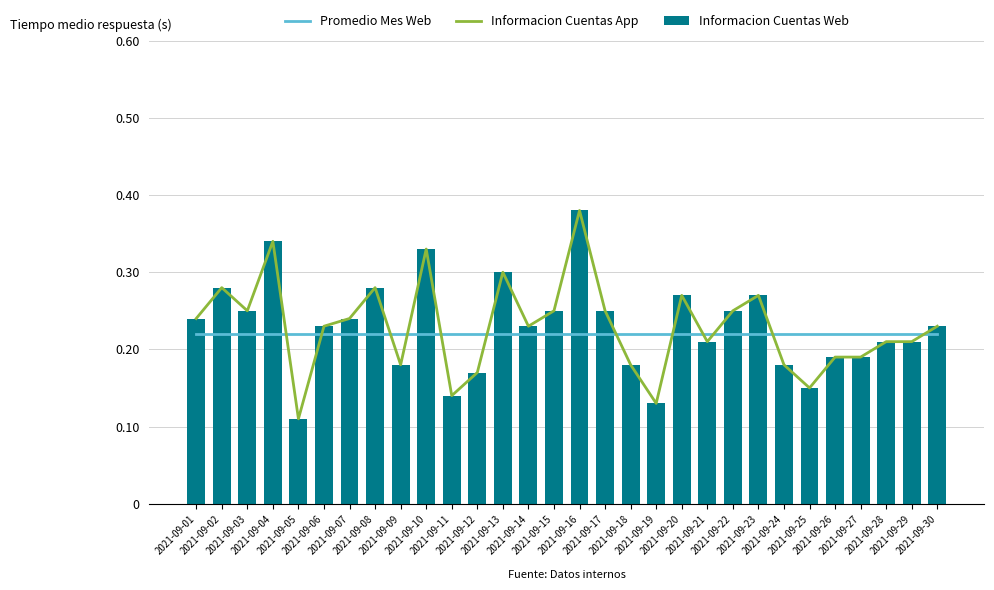

Which series has the largest range (max minus min)?

Informacion Cuentas App